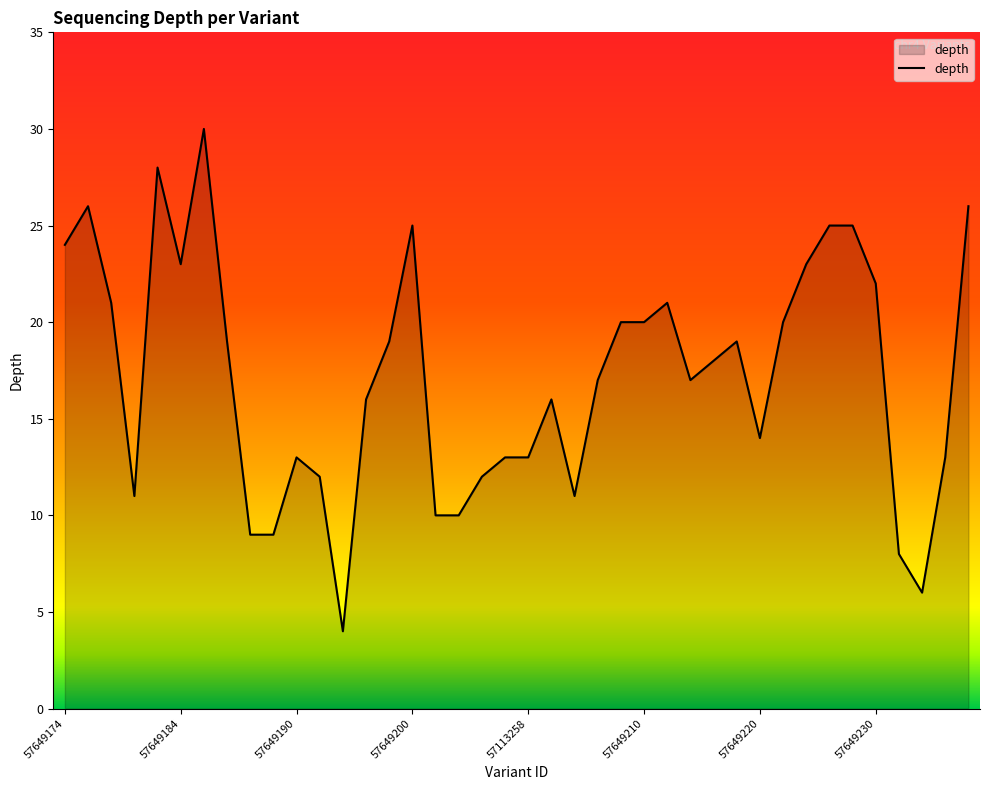

How many lines are shown in the chart?

1